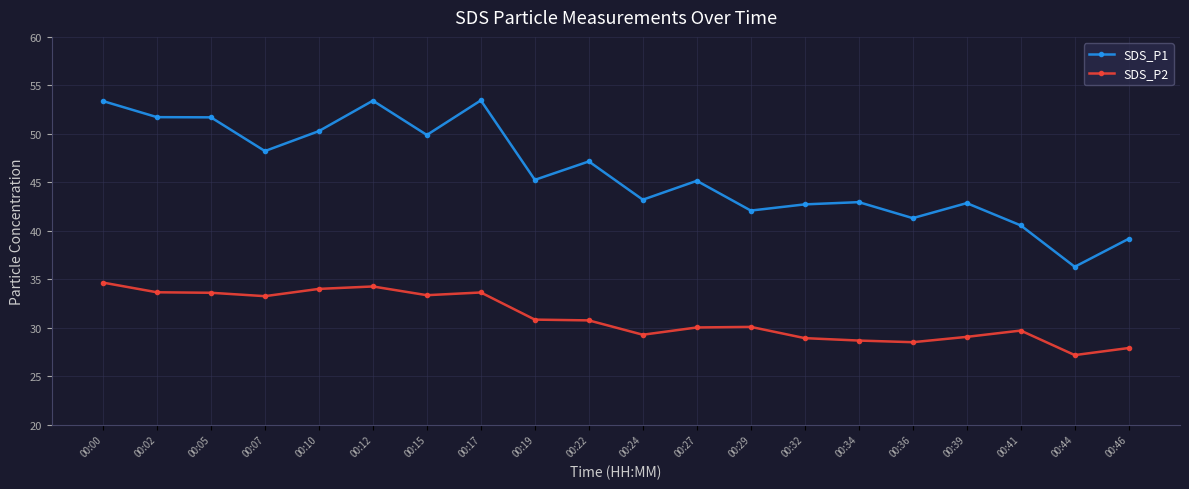

What is the maximum value shown in the chart?

53.5